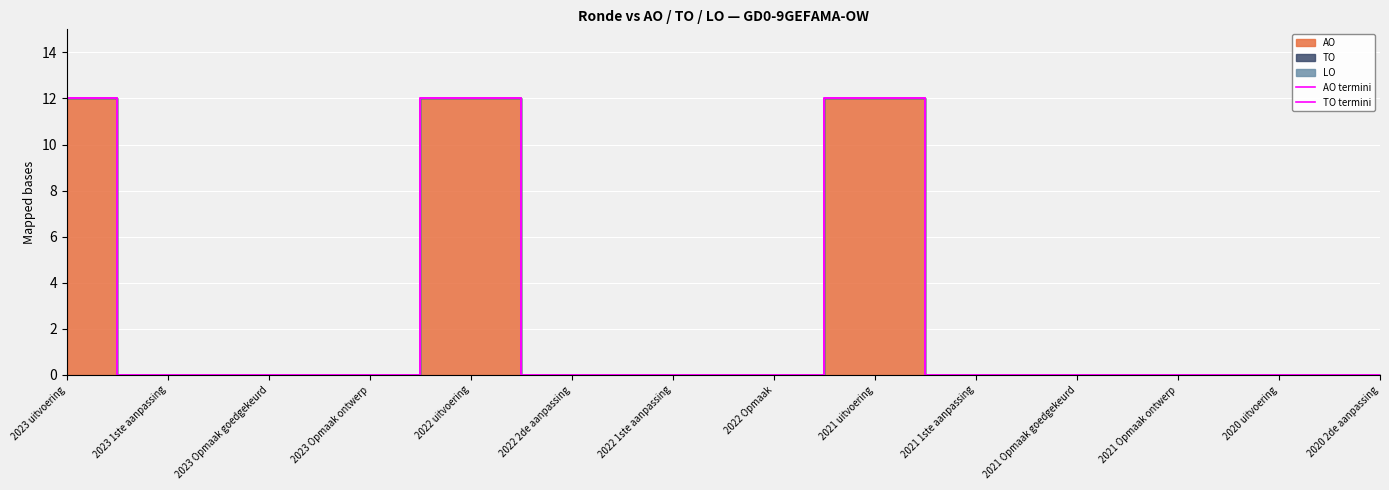

Reading left to right, what are all the values shown in this chart?

AO termini: 2023 uitvoering=12	2023 1ste aanpassing=0	2023 Opmaak goedgekeurd=0	2023 Opmaak ontwerp=0	2022 uitvoering=12	2022 2de aanpassing=0	2022 1ste aanpassing=0	2022 Opmaak=0	2021 uitvoering=12	2021 1ste aanpassing=0	2021 Opmaak goedgekeurd=0	2021 Opmaak ontwerp=0	2020 uitvoering=0	2020 2de aanpassing=0
TO termini: 2023 uitvoering=12	2023 1ste aanpassing=0	2023 Opmaak goedgekeurd=0	2023 Opmaak ontwerp=0	2022 uitvoering=12	2022 2de aanpassing=0	2022 1ste aanpassing=0	2022 Opmaak=0	2021 uitvoering=12	2021 1ste aanpassing=0	2021 Opmaak goedgekeurd=0	2021 Opmaak ontwerp=0	2020 uitvoering=0	2020 2de aanpassing=0